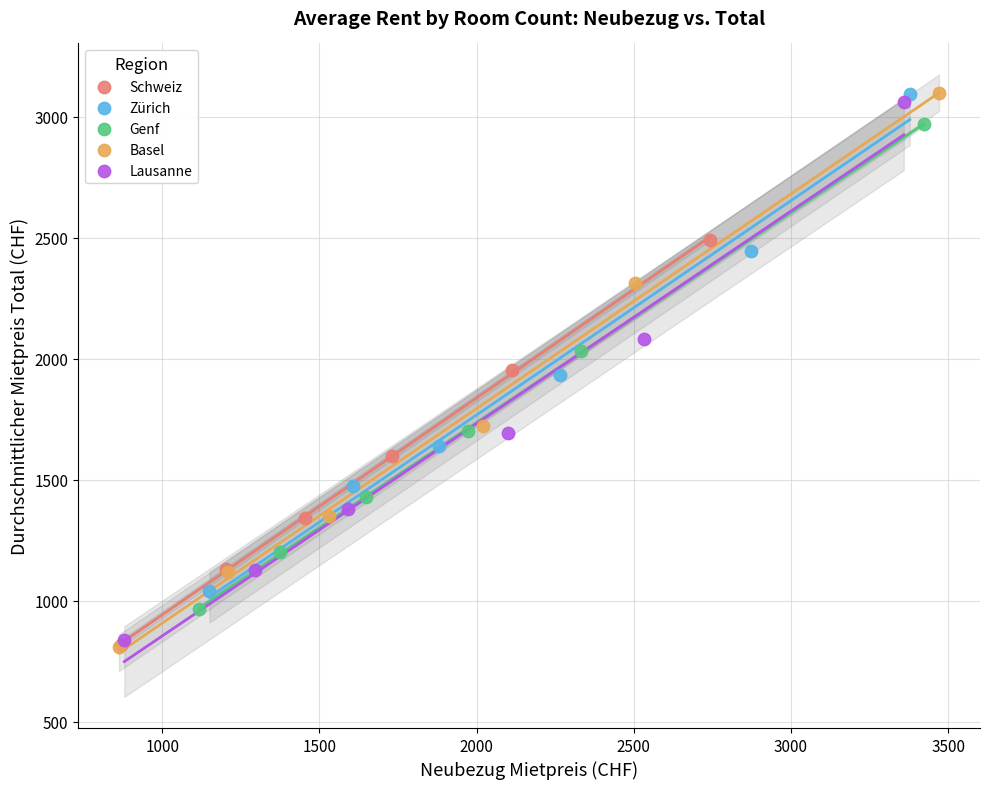

Which series has the widest spread of Y values?

Basel